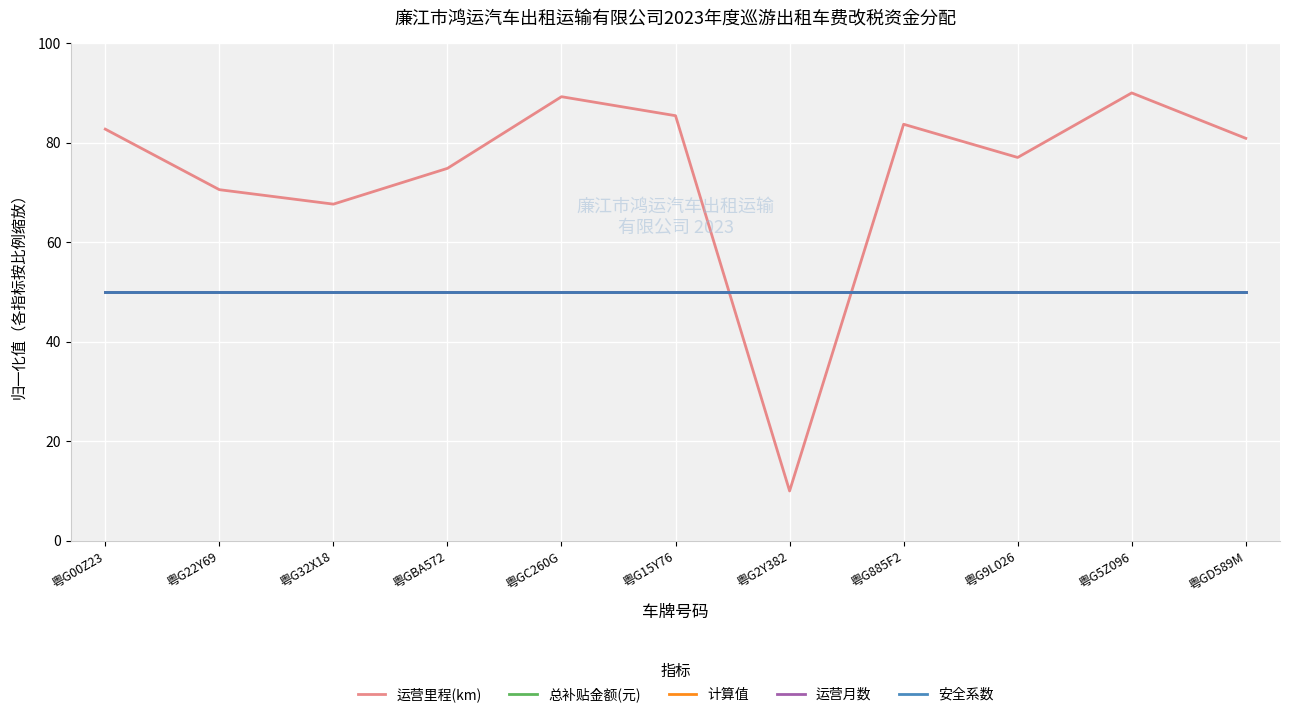

Which has a higher value, 粤G32X18 or 粤G5Z096?

粤G5Z096